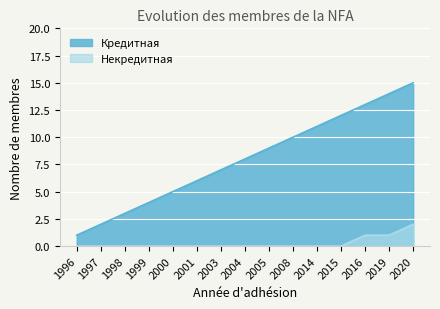

Count the Некредитная values in the range 0 to 1.

14